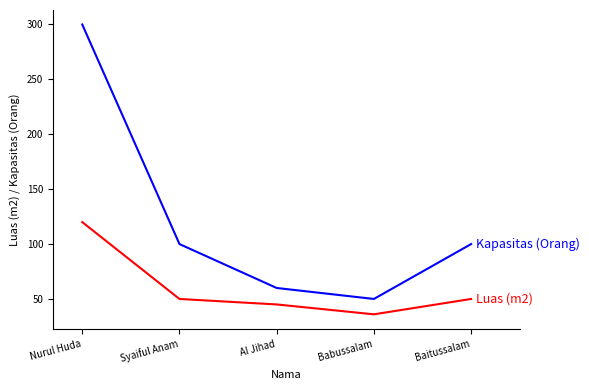

Reading left to right, what are all the values shown in this chart?

Luas (m2): Nurul Huda=120	Syaiful Anam=50	Al Jihad=45	Babussalam=36	Baitussalam=50
Kapasitas (Orang): Nurul Huda=300	Syaiful Anam=100	Al Jihad=60	Babussalam=50	Baitussalam=100